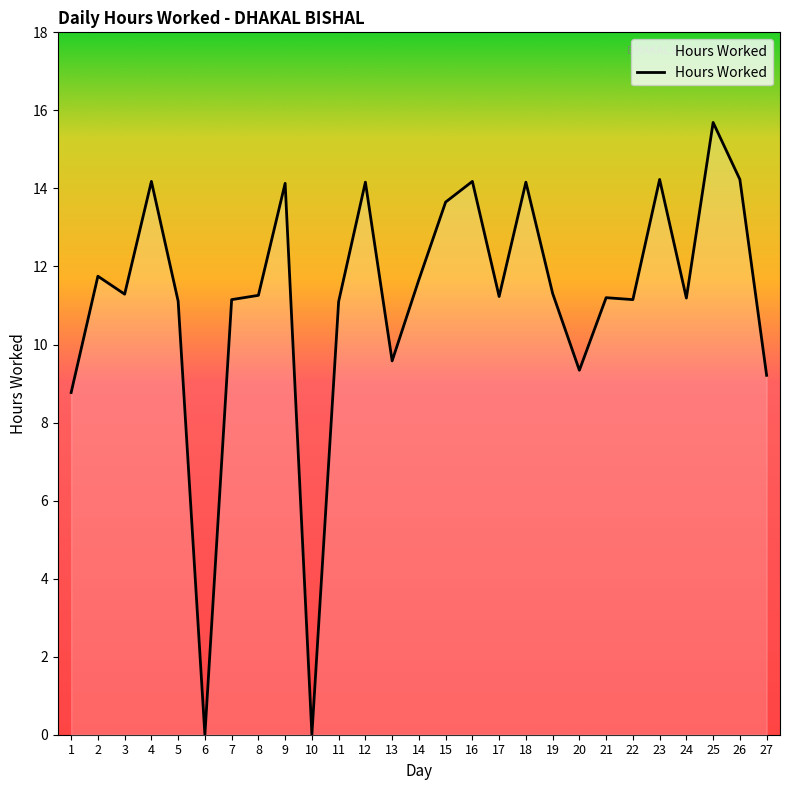

What is the ratio of the value at 11 to the value at 19?

1.0